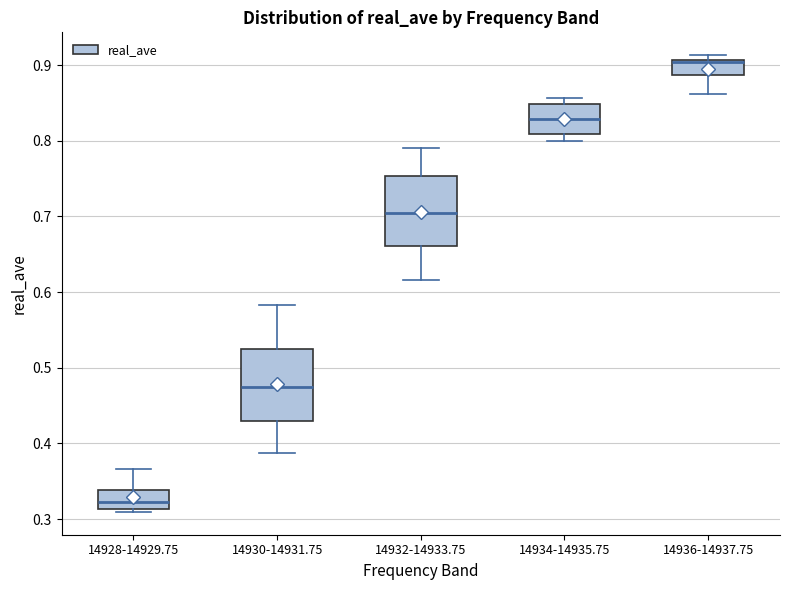

Which box's median line is the lowest?

14928-14929.75